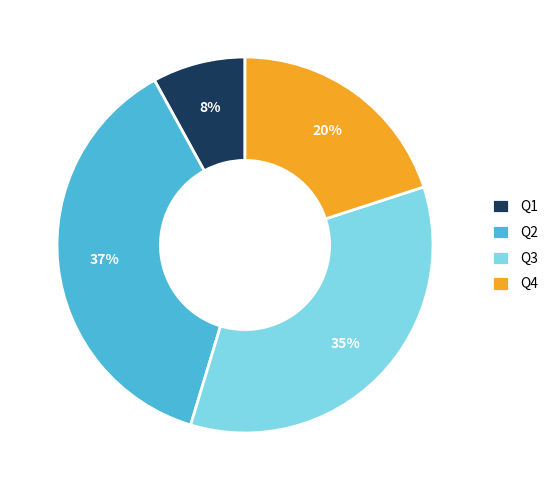

Count the number of slices in the pie.

4